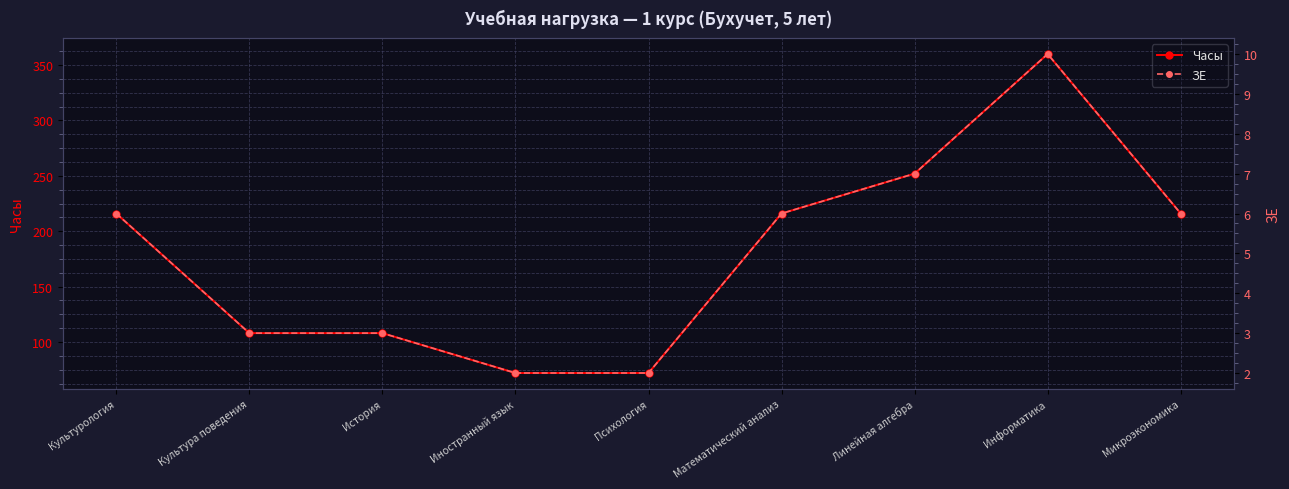

True or false: Часы and ЗЕ intersect in this chart.

False